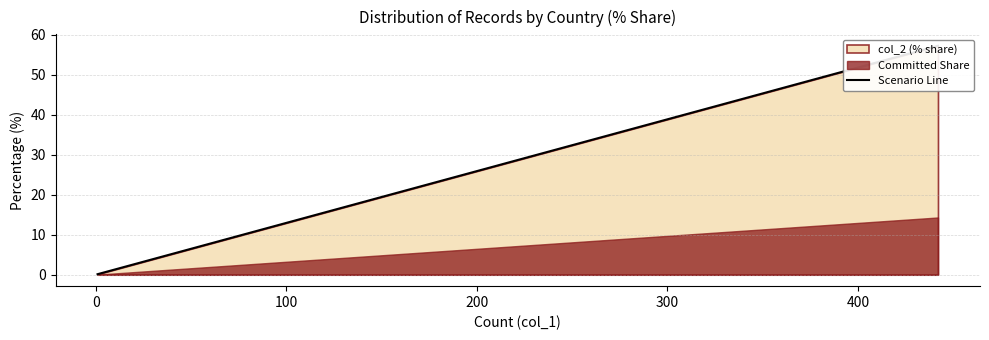

Does the chart display data point markers on the line(s)?

No